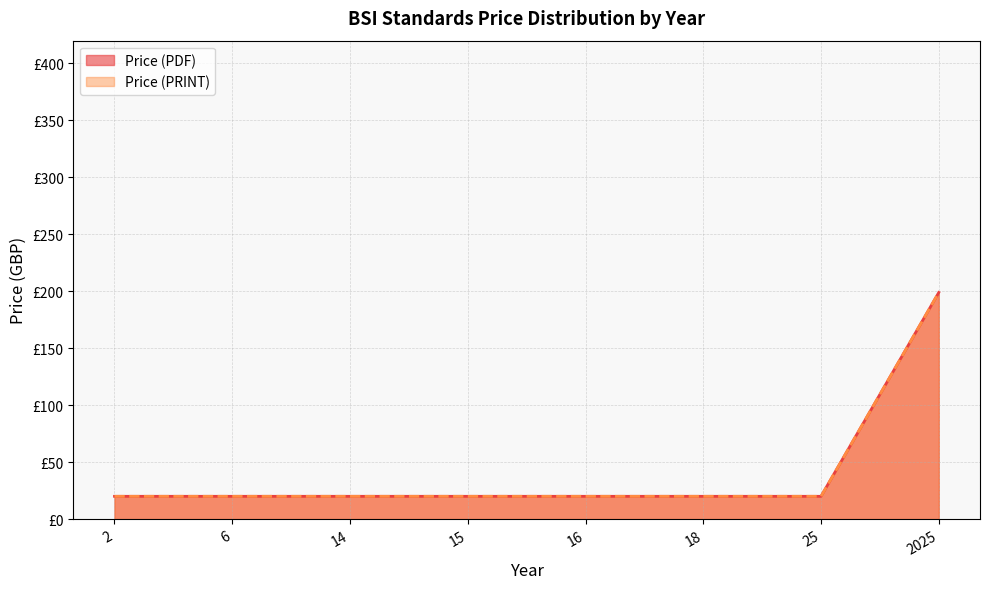

At which category does the chart reach its minimum across all series?

2